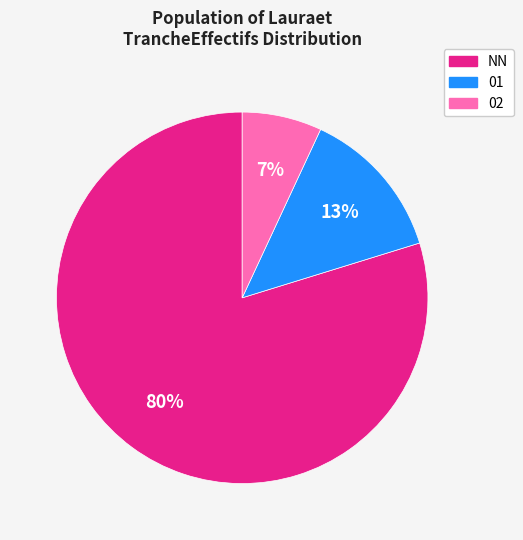

To the nearest percent, what is the average slice percentage?

33%